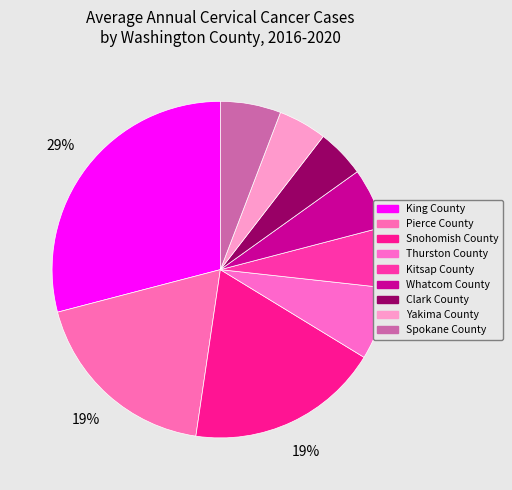

What percentage is NOT represented by Pierce County?

81.4%